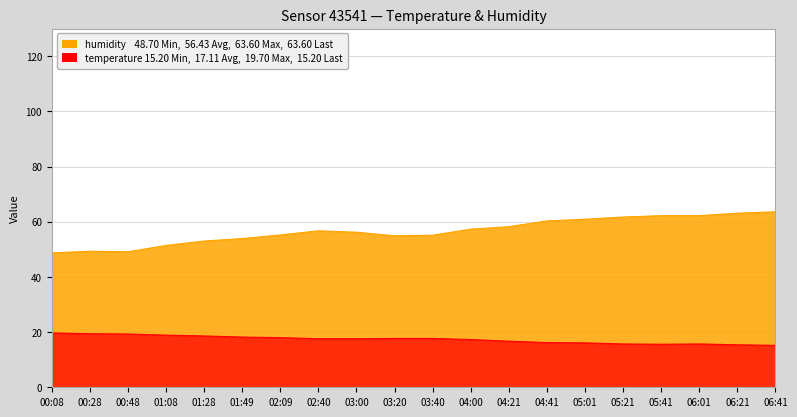

Between 04:00 and 04:21, which series saw the biggest shift?

humidity